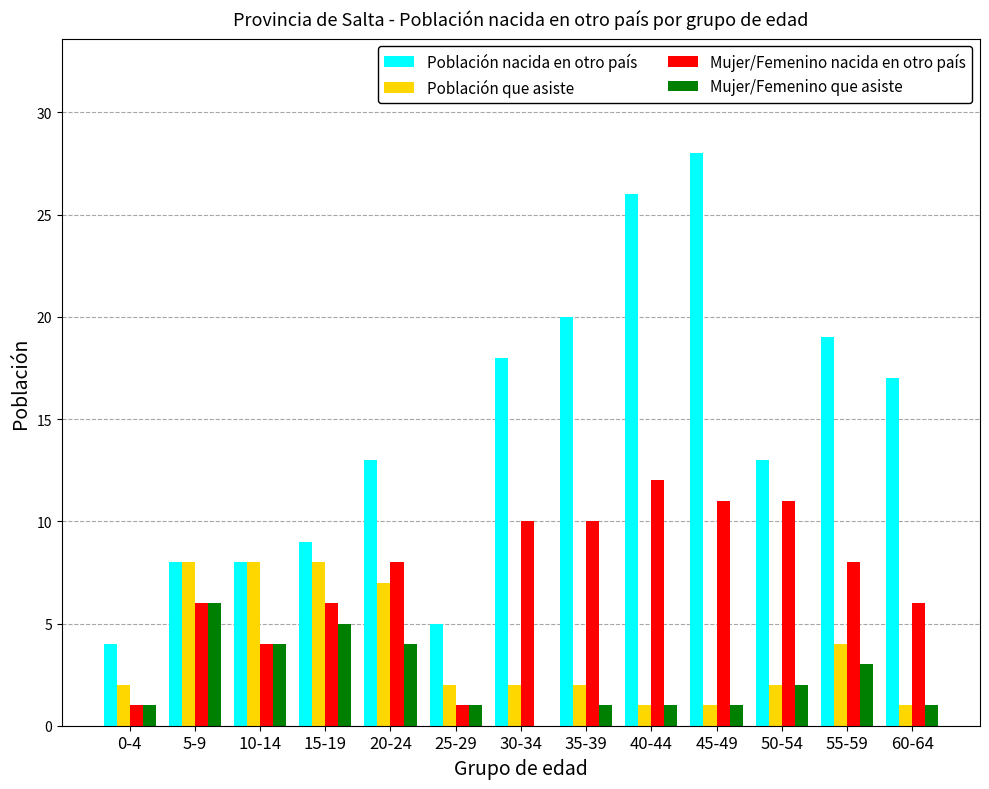

At which label does Población nacida en otro país reach its peak?

45-49